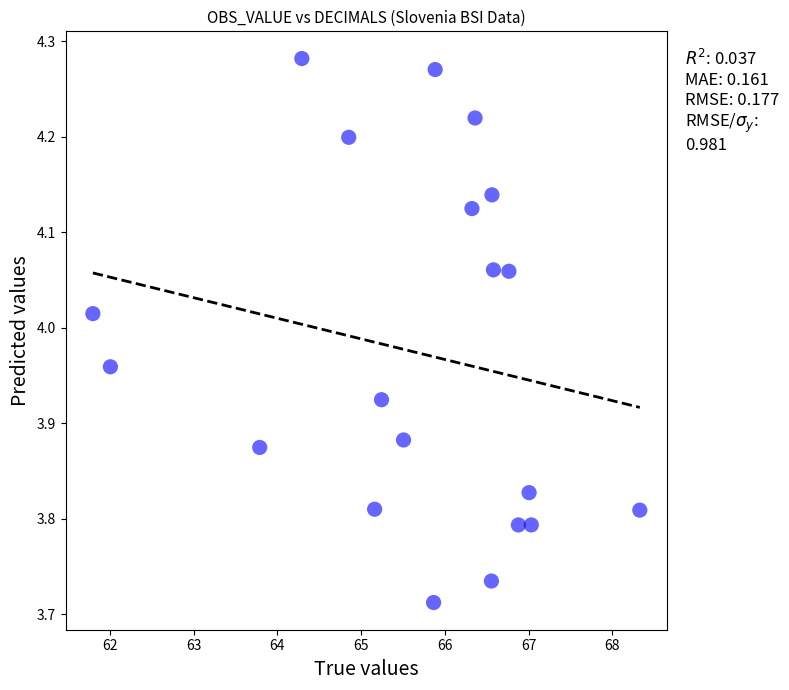

What is the range of X values (max minus min)?

6.5